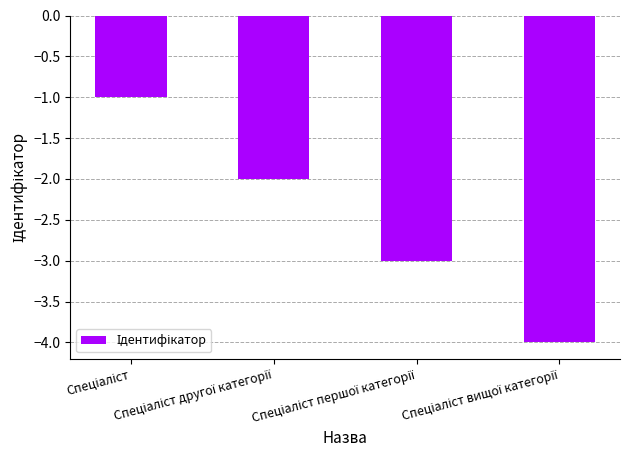

What is the minimum value shown in the chart?

-4